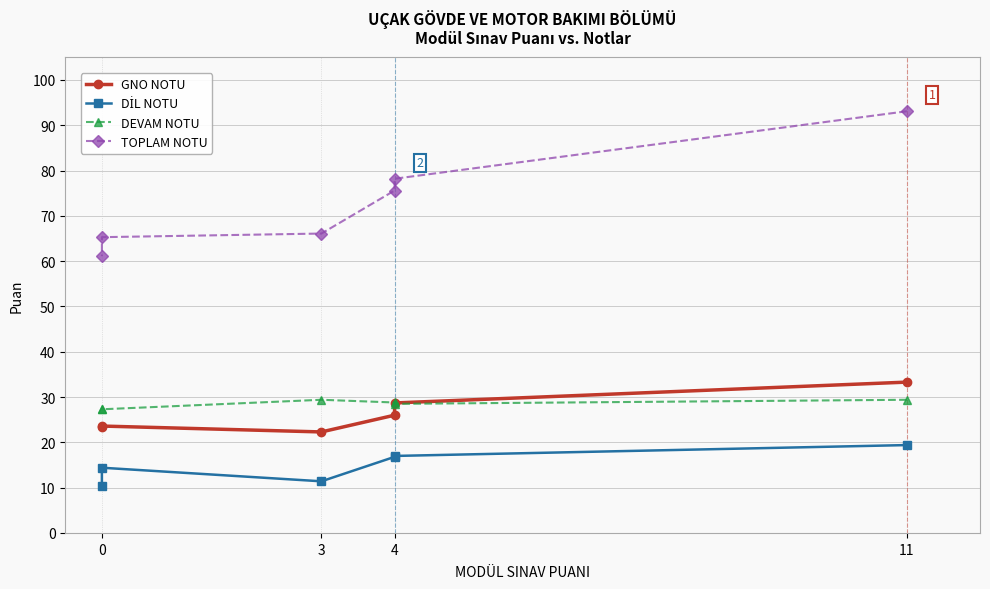

Rank the series by their maximum value, from lowest to highest.

DİL NOTU, DEVAM NOTU, GNO NOTU, TOPLAM NOTU